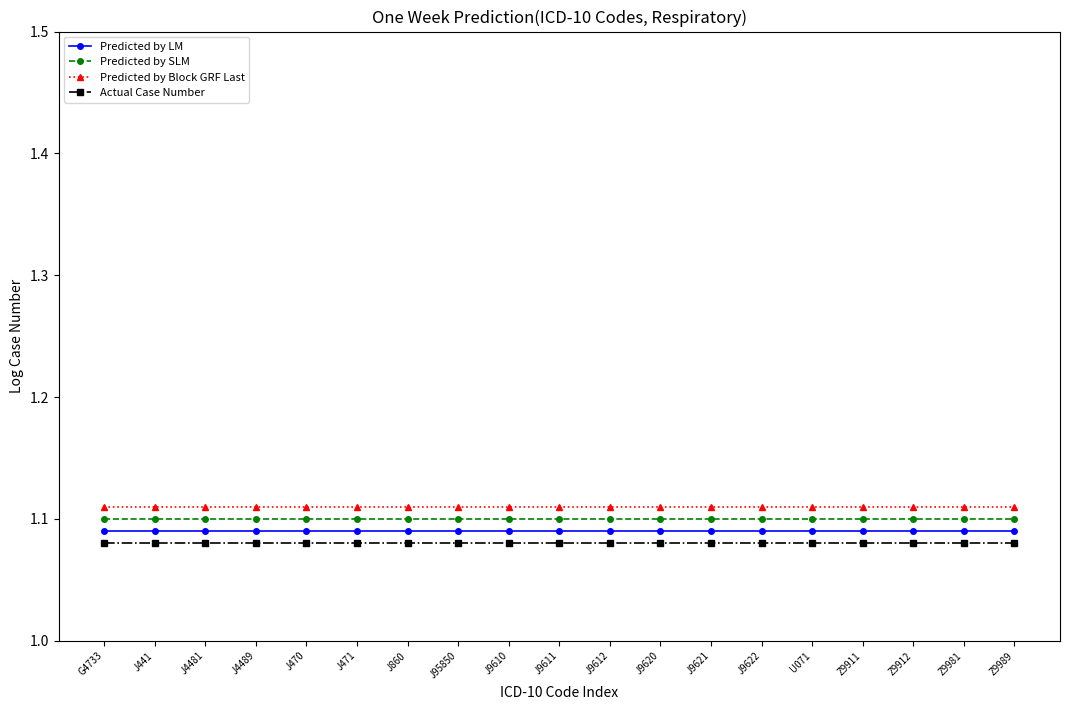

What is the total value across all series at J9621?

4.4